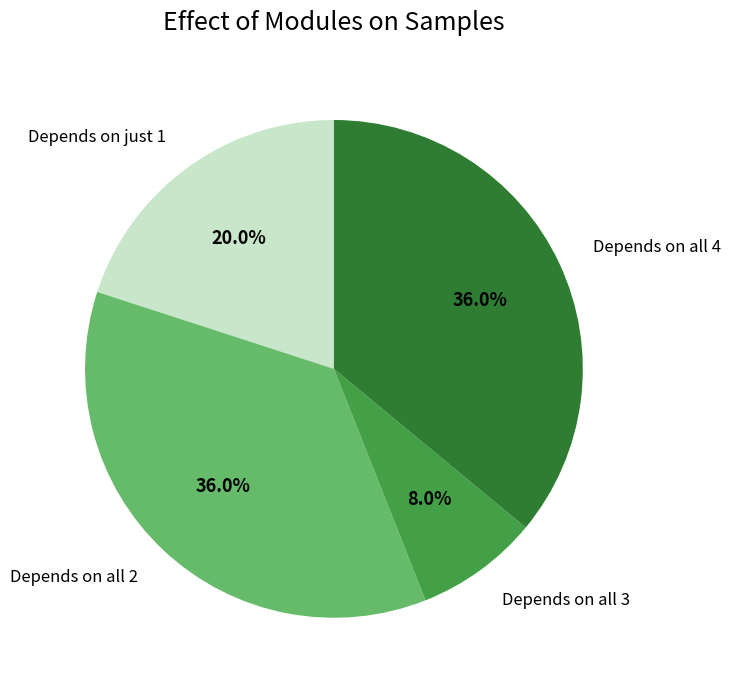

To the nearest percent, what is the average slice percentage?

25%